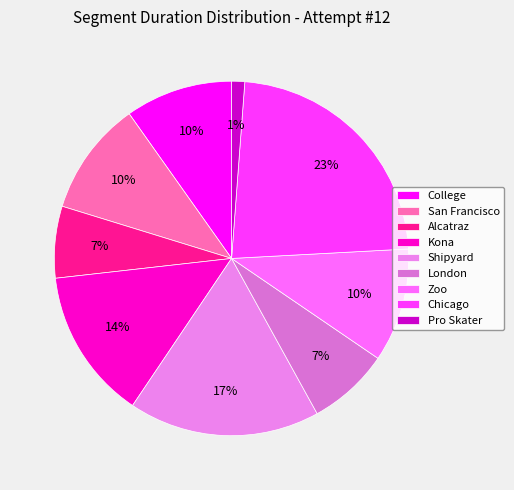

How many slices are in this pie chart?

9